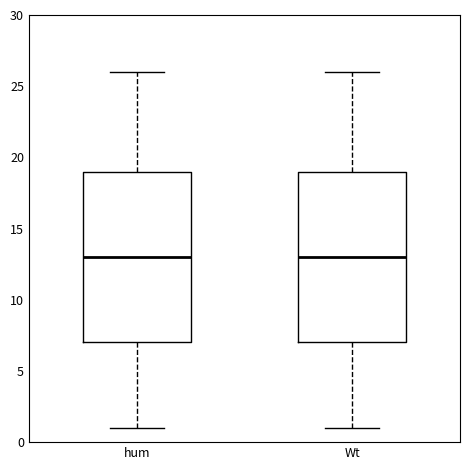

Reading left to right, read every box against the y-axis: the position of its median line, the range the box covers, and the ends of its whiskers. The values are not printed on the chart, so give them approximately, as read against the axis.

hum: median 13, box 7 to 19, whiskers 1 to 26
Wt: median 13, box 7 to 19, whiskers 1 to 26